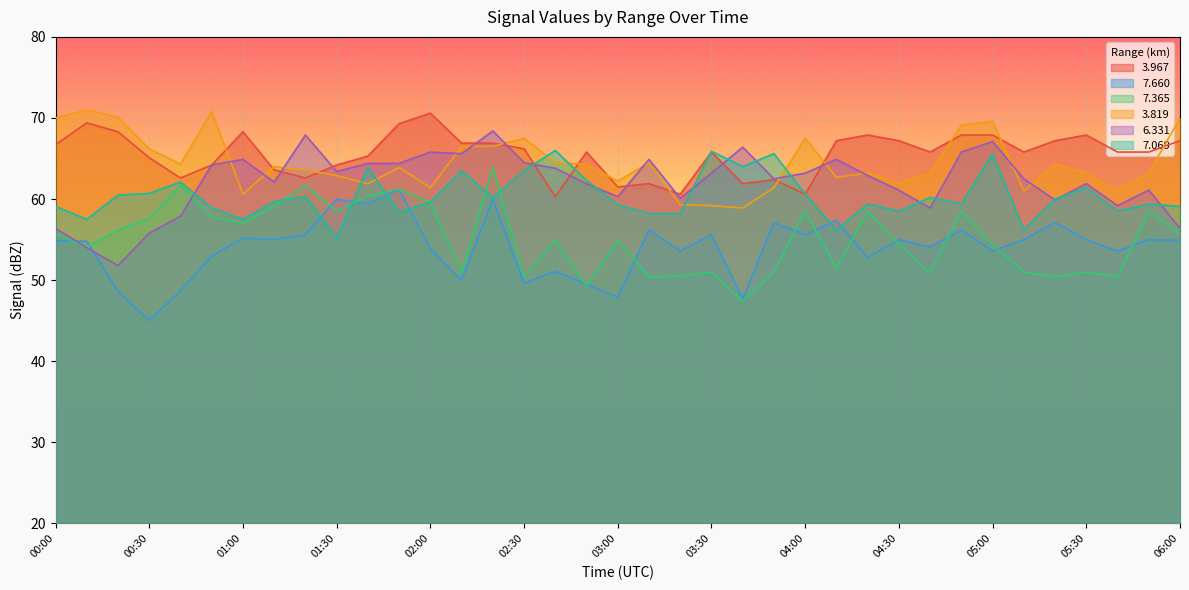

How many lines are shown in the chart?

6